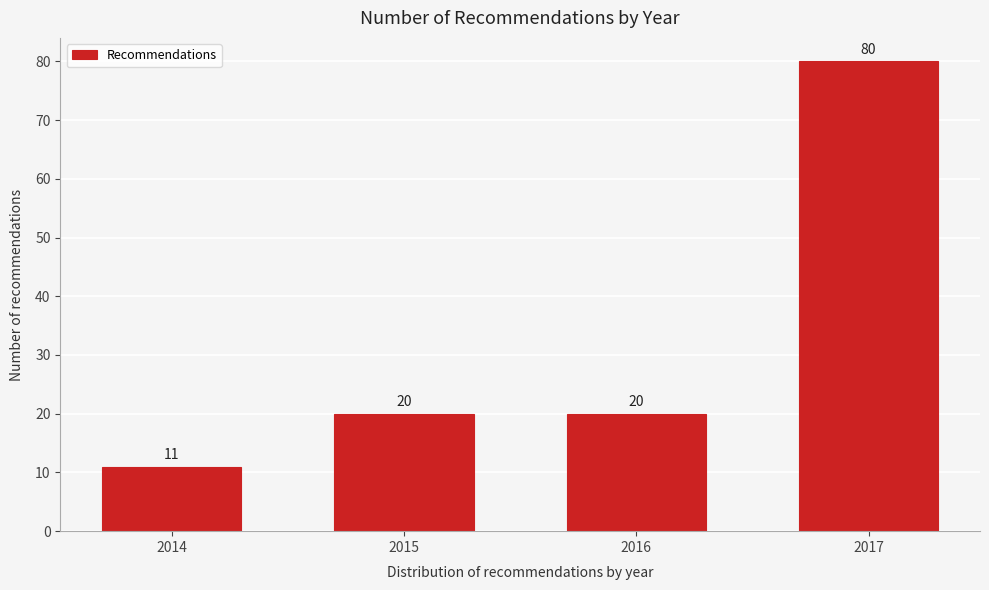

Reading left to right, what are all the values shown in this chart?

11	20	20	80